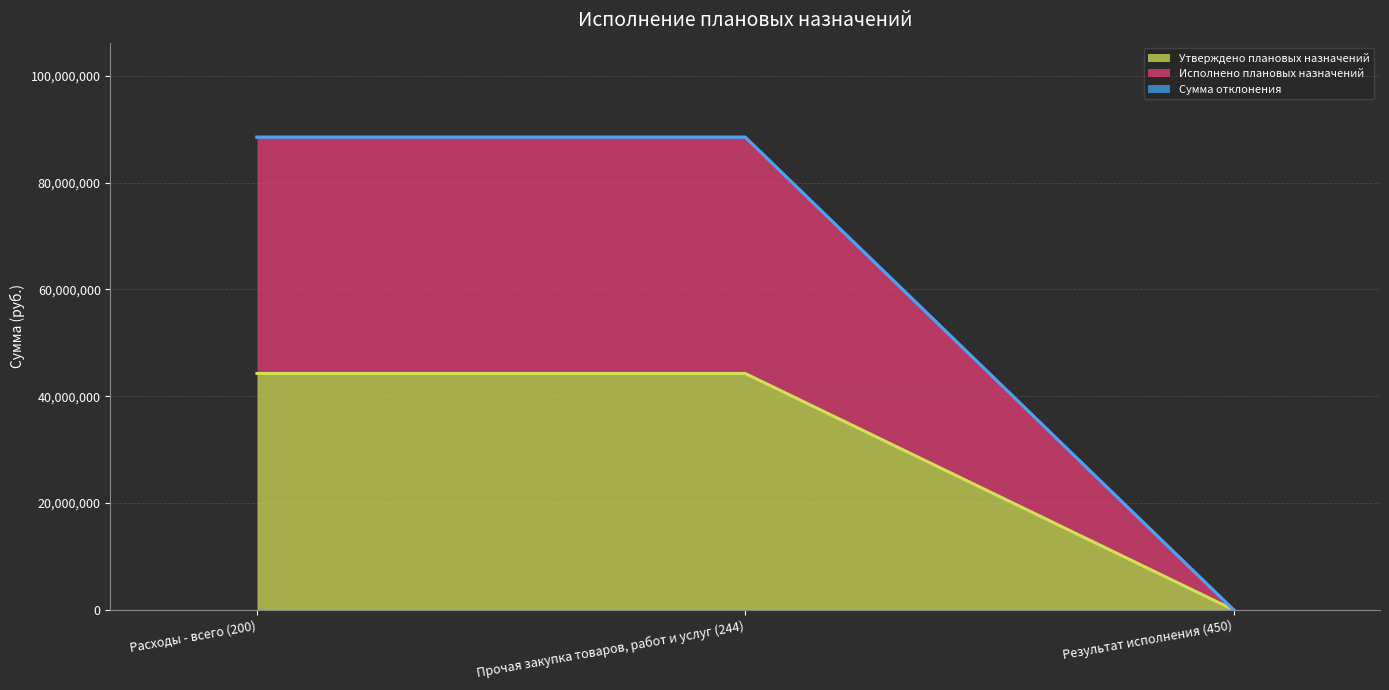

Is the value of Утверждено плановых назначений at Прочая закупка товаров, работ и услуг (244) greater than the value of Исполнено плановых назначений at Результат исполнения (450)?

Yes